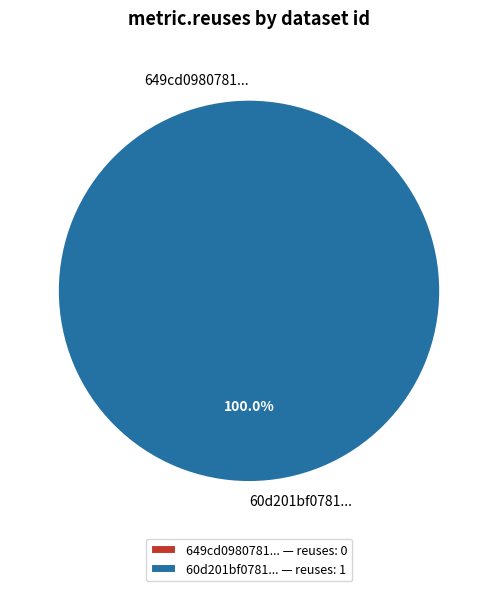

Does any single category account for the majority?

Yes